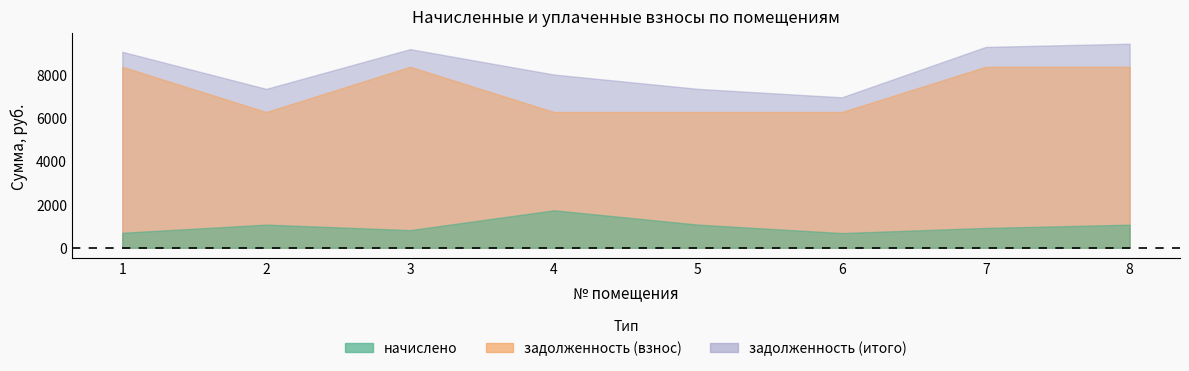

At how many categories does at least one series exceed 8573?

4